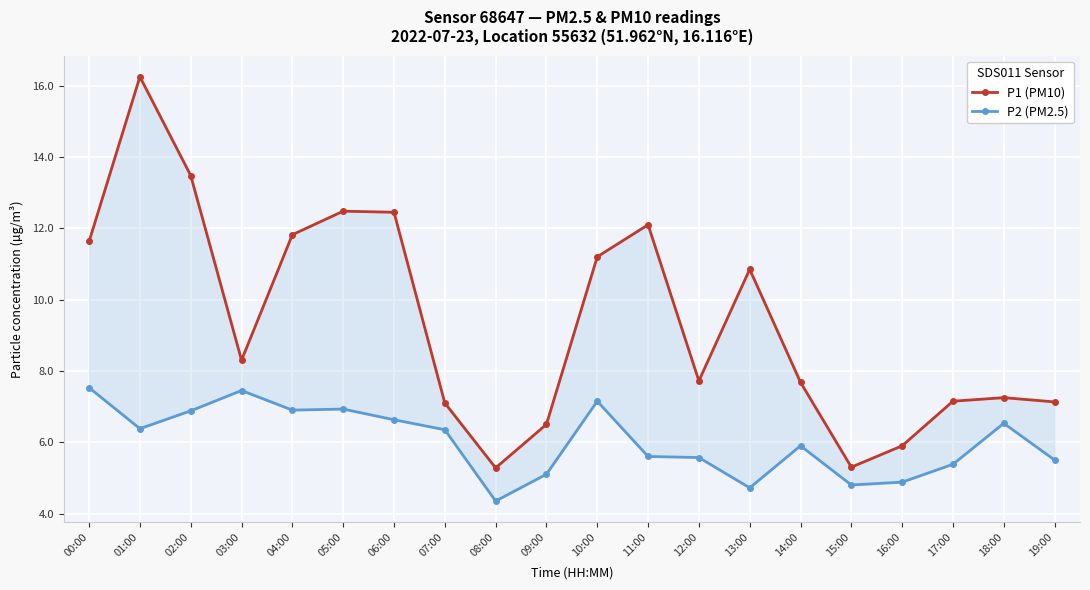

True or false: P2 (PM2.5) and P1 (PM10) cross at least once.

False